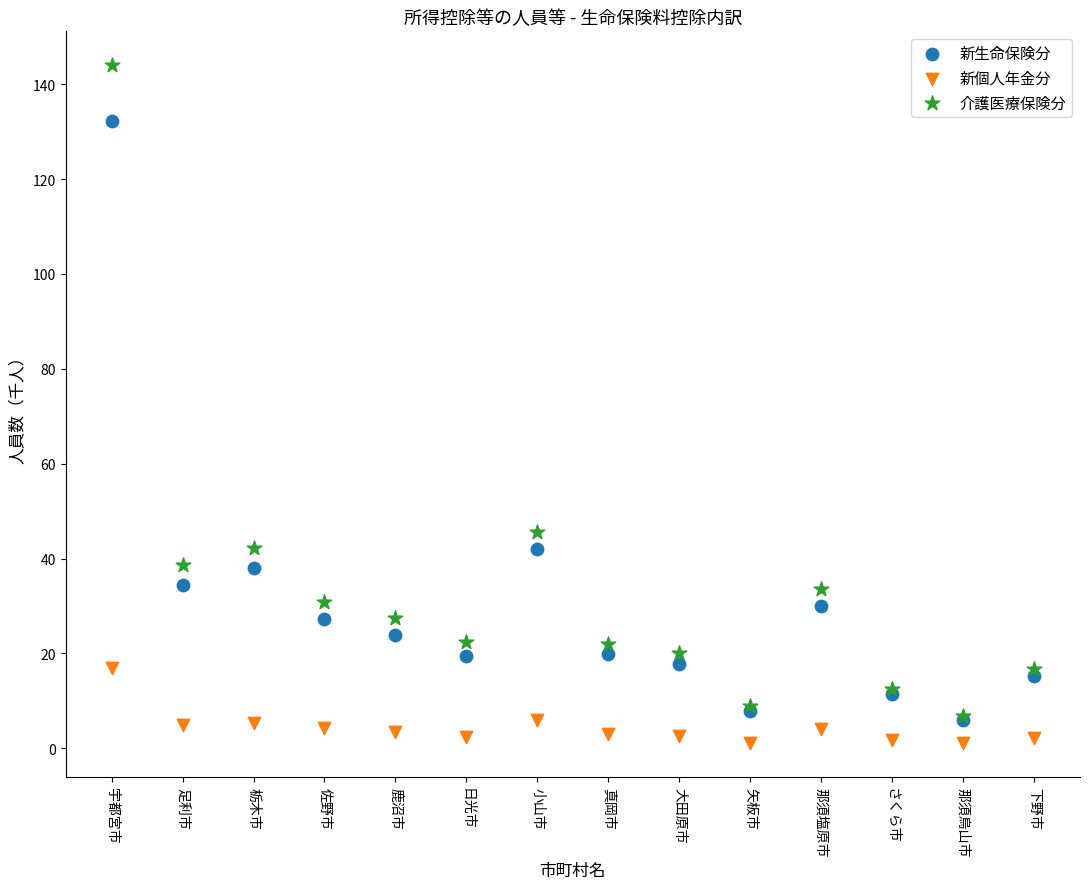

Across all series, what Y value is closest to 72?

45.6